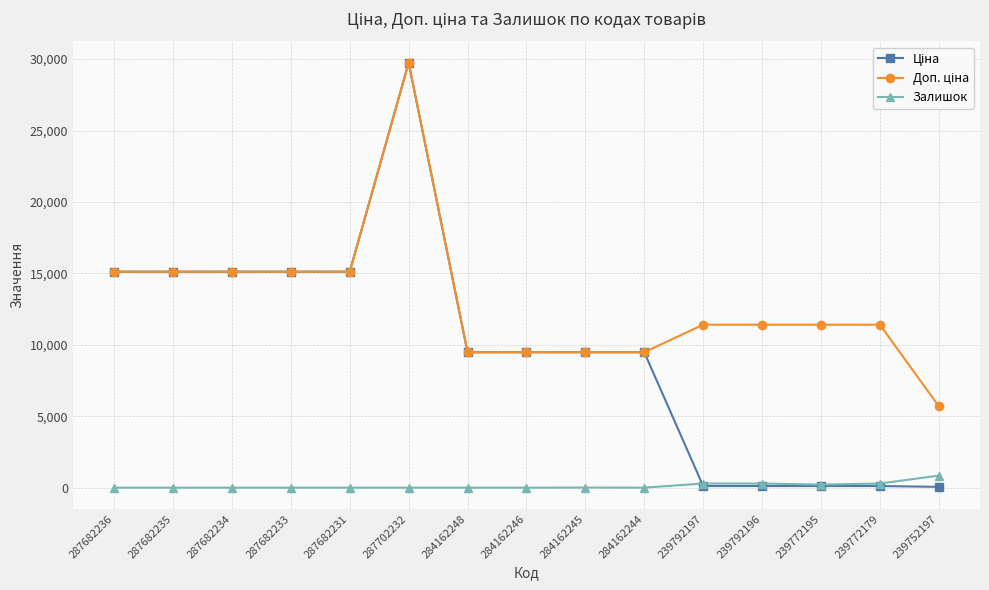

The value of Залишок at 287682231 is 0.0. True or false?

True